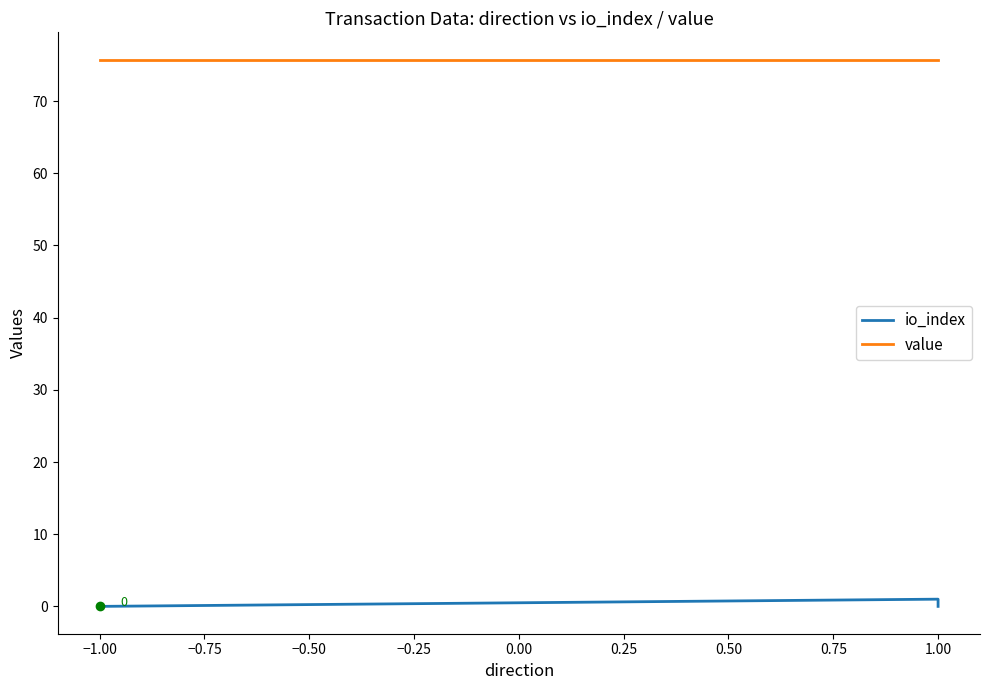

Which series has the widest spread of values?

io_index